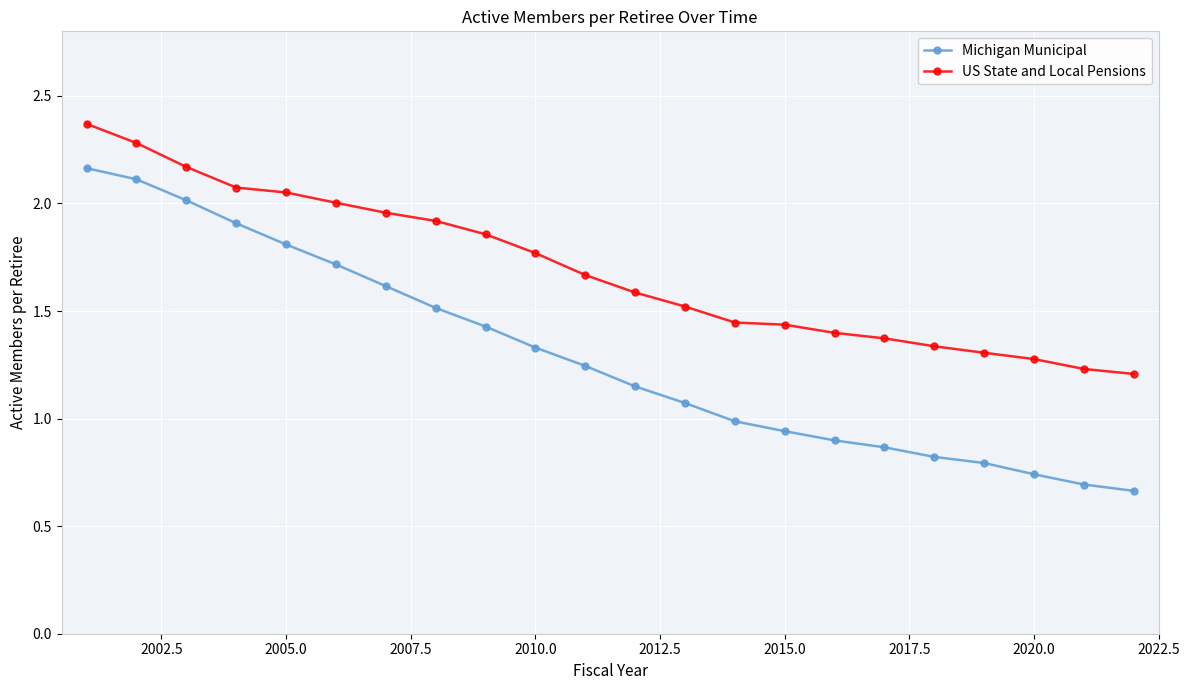

Which series has the widest spread of values?

Michigan Municipal